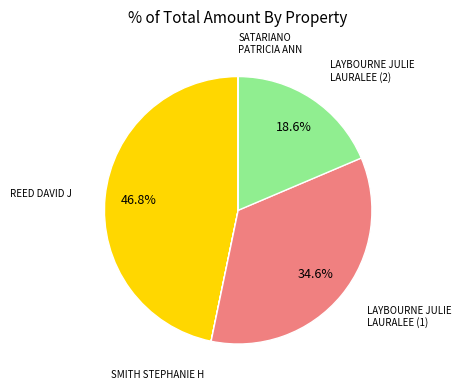

Is there any slice that represents more than half of the pie?

No